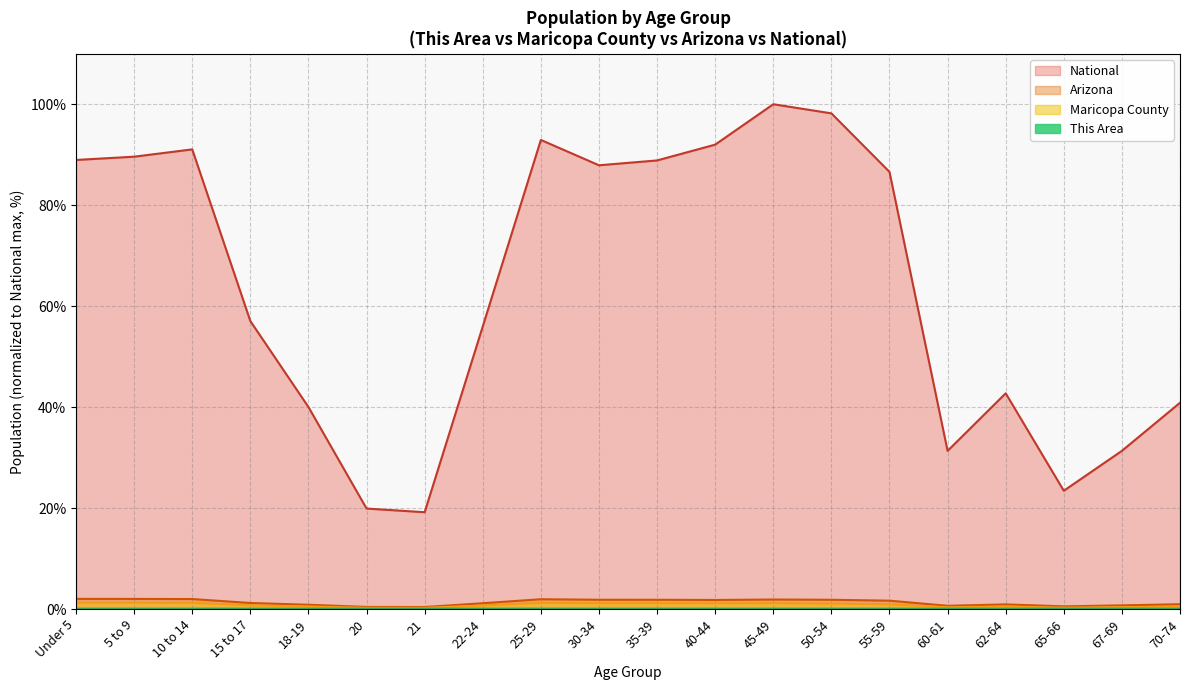

True or false: This Area and Maricopa County intersect in this chart.

False